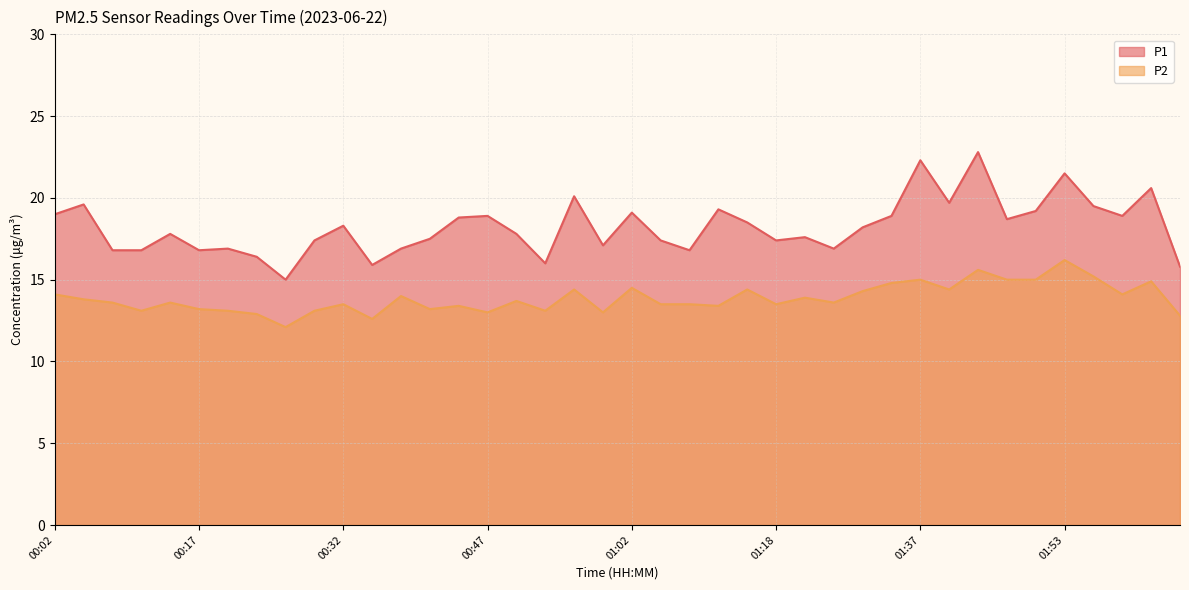

Is it true that P1 equals 23.0 at 02:09?

False